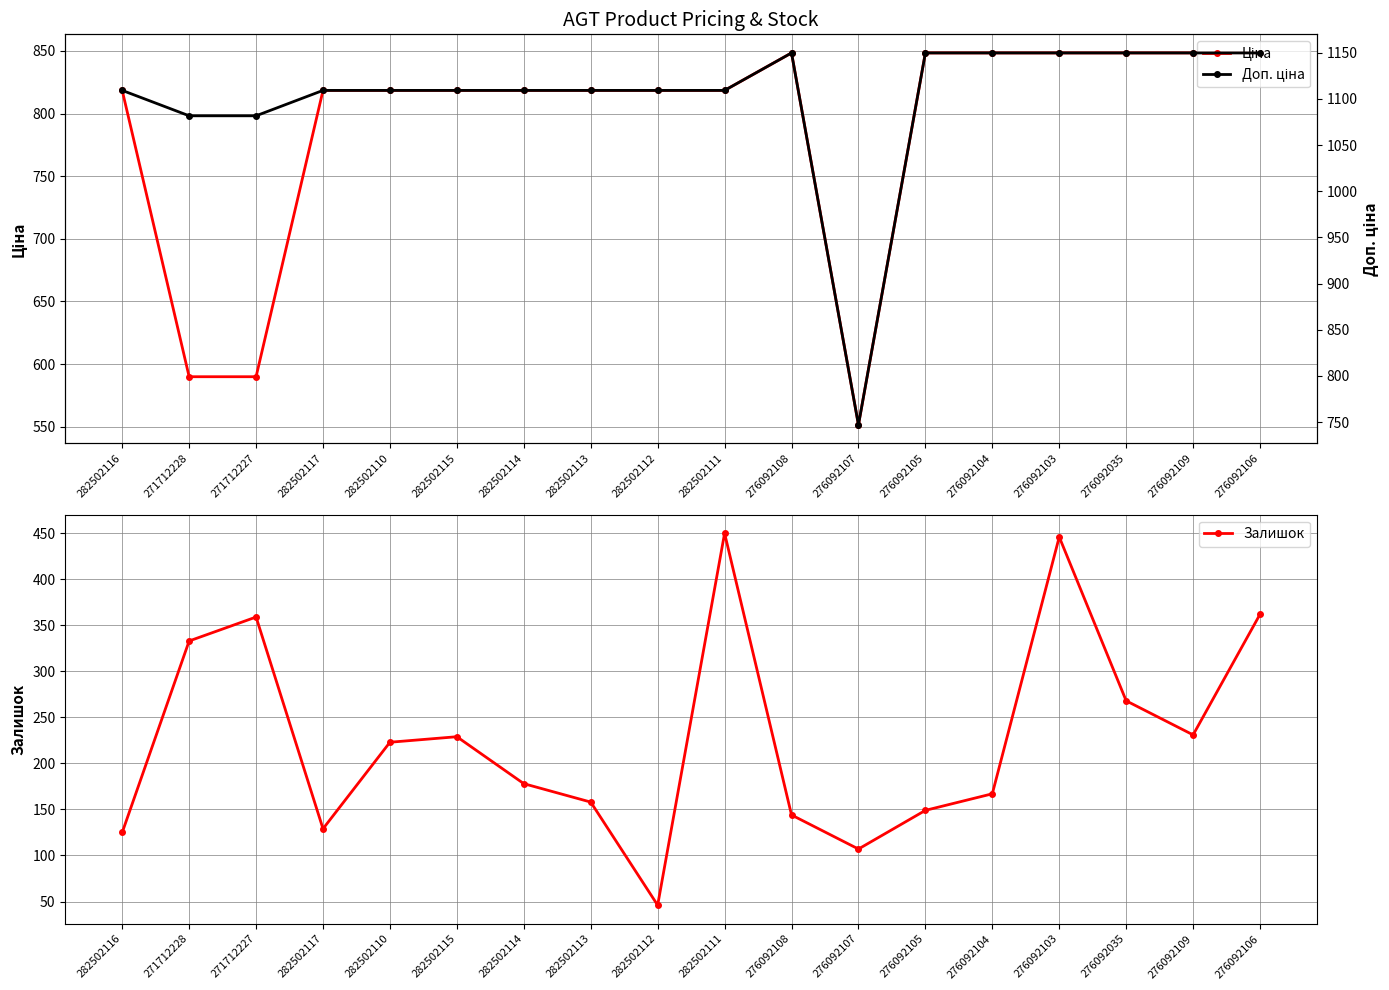

Between 276092107 and 276092106, which is larger?

276092106